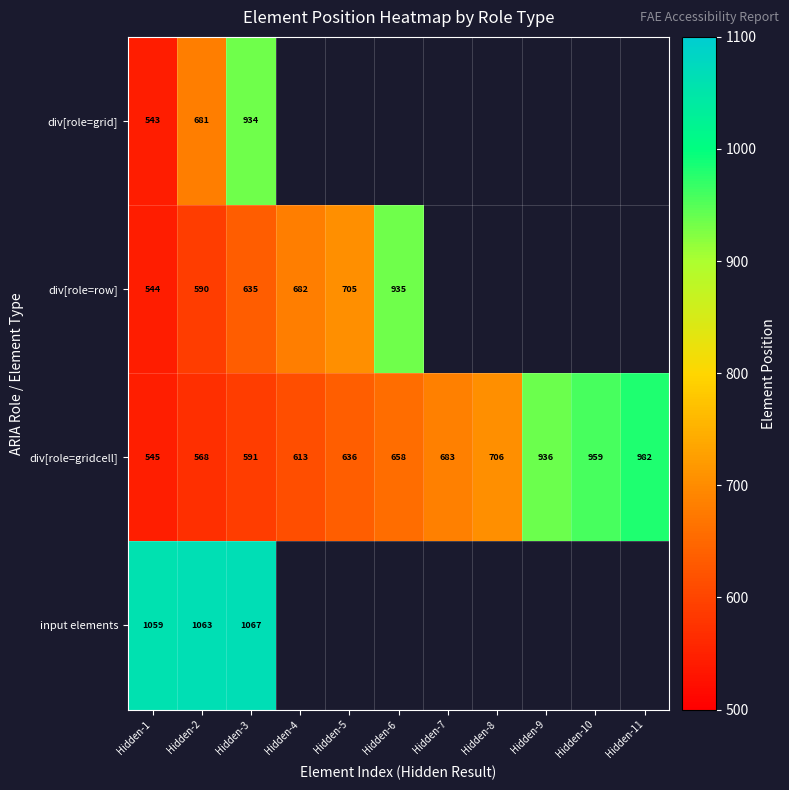

What is the spread (max minus min) of values at Hidden-3?

476